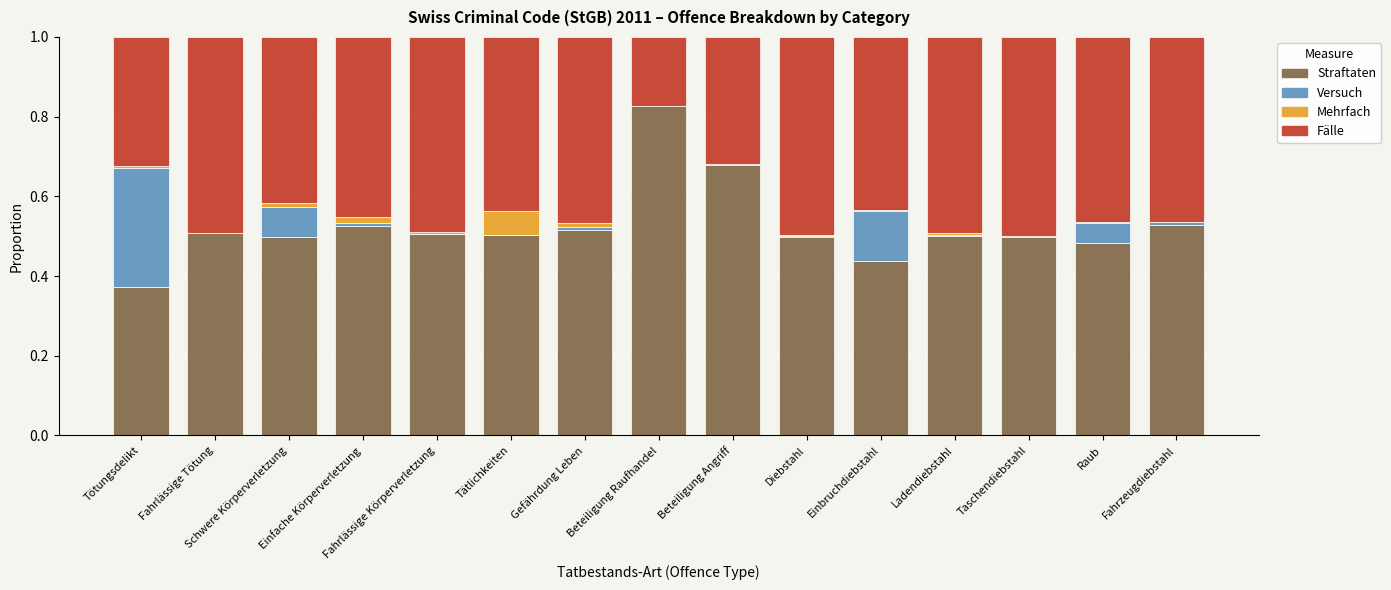

At which category is the sum across all series the highest?

Tötungsdelikt